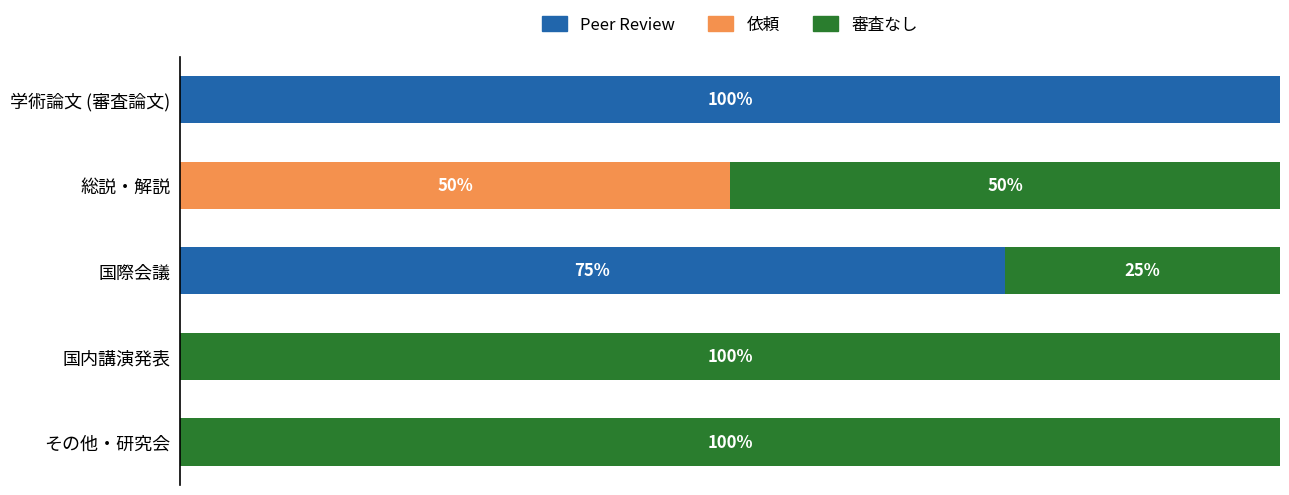

What are all the series names shown in the legend?

Peer Review, 依頼, 審査なし